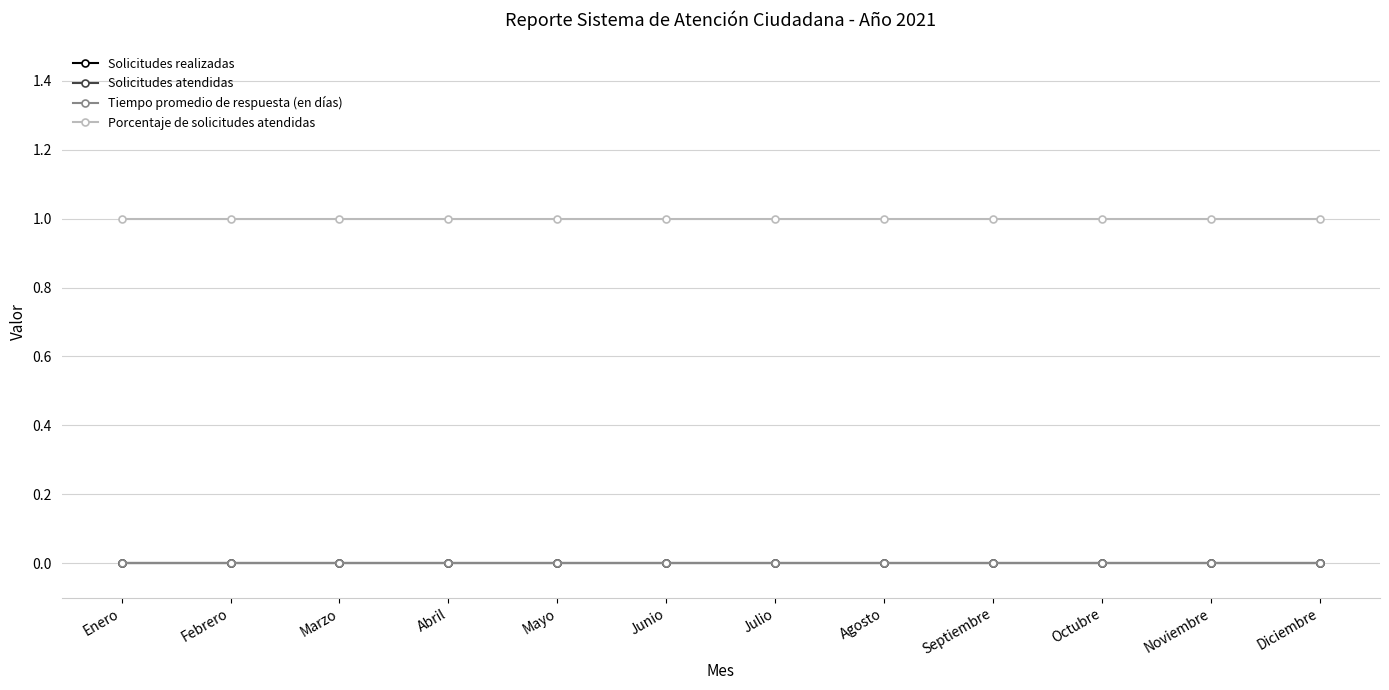

Between Junio and Noviembre, which is larger?

Junio